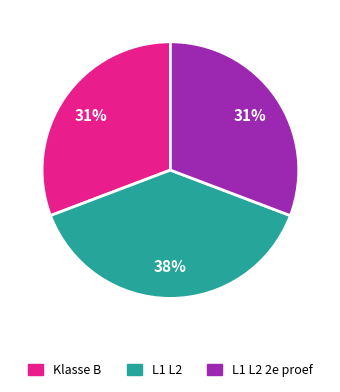

Does L1 L2 2e proef account for over 50% of the chart?

No